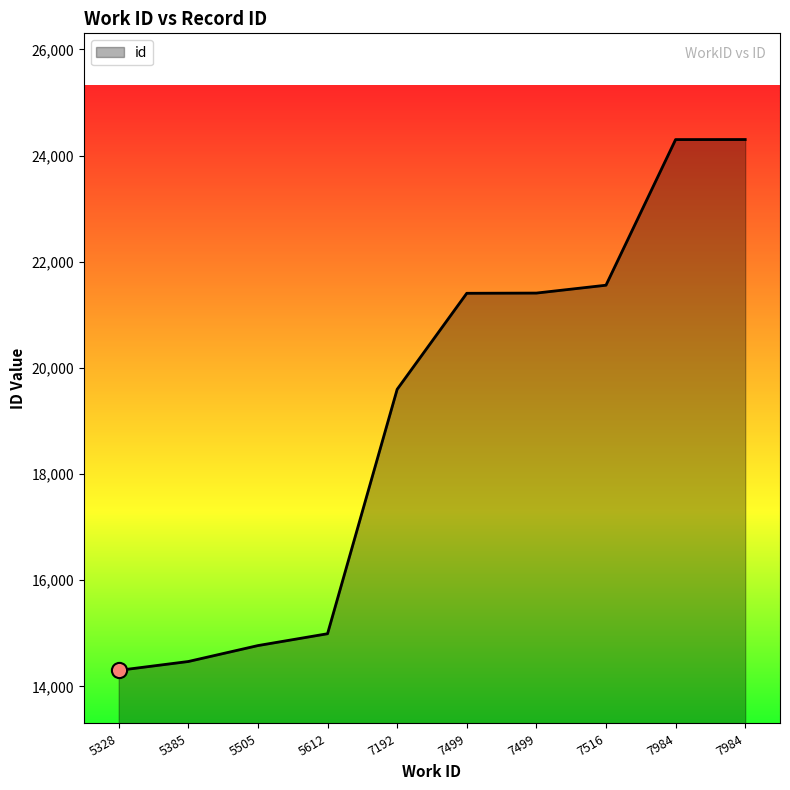

What is the change in value from 5505 to 7516?

+6787